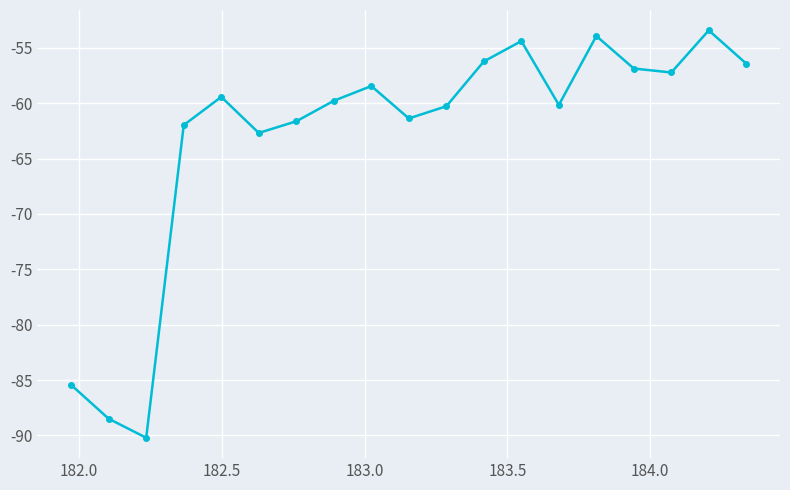

What is the value of the 12th point from the left?

-56.2